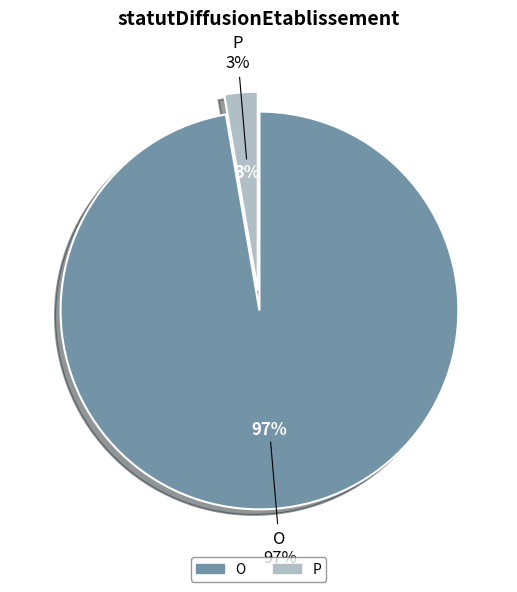

To the nearest percent, what is the combined percentage of P and O?

100%